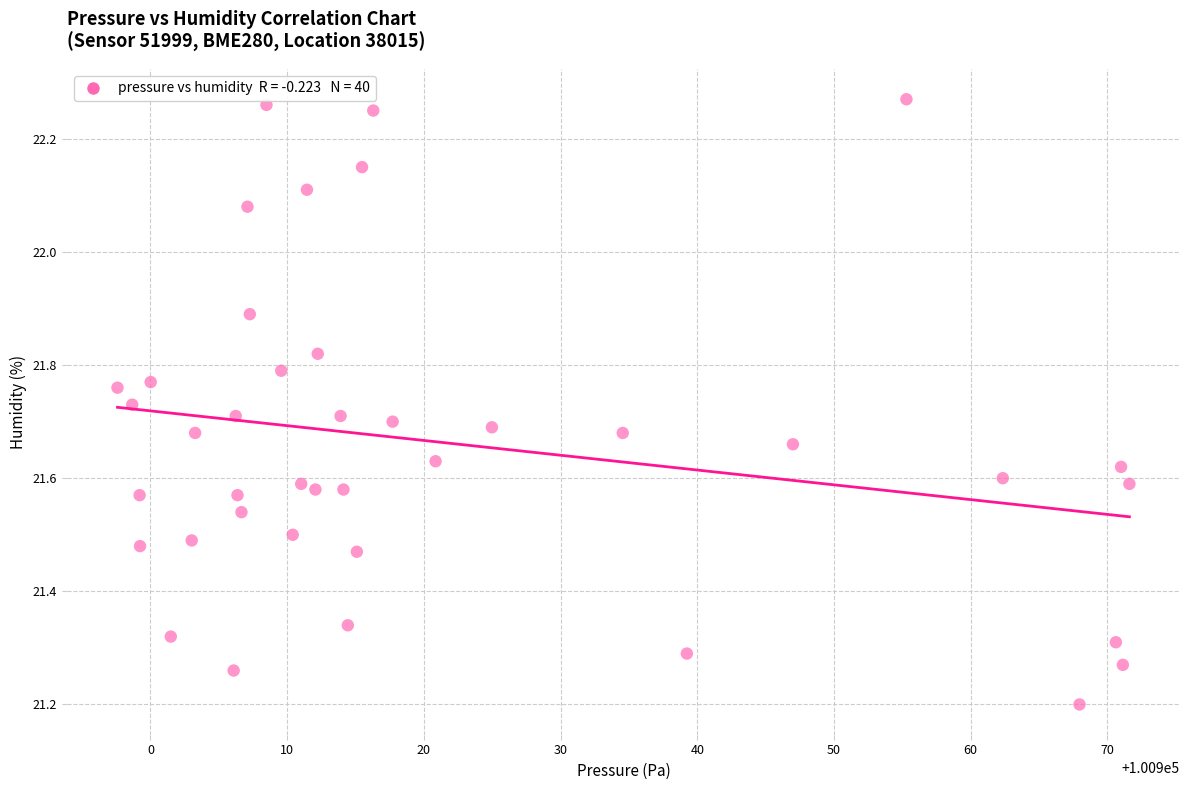

What Y value in the scatter plot is closest to 21?

21.2